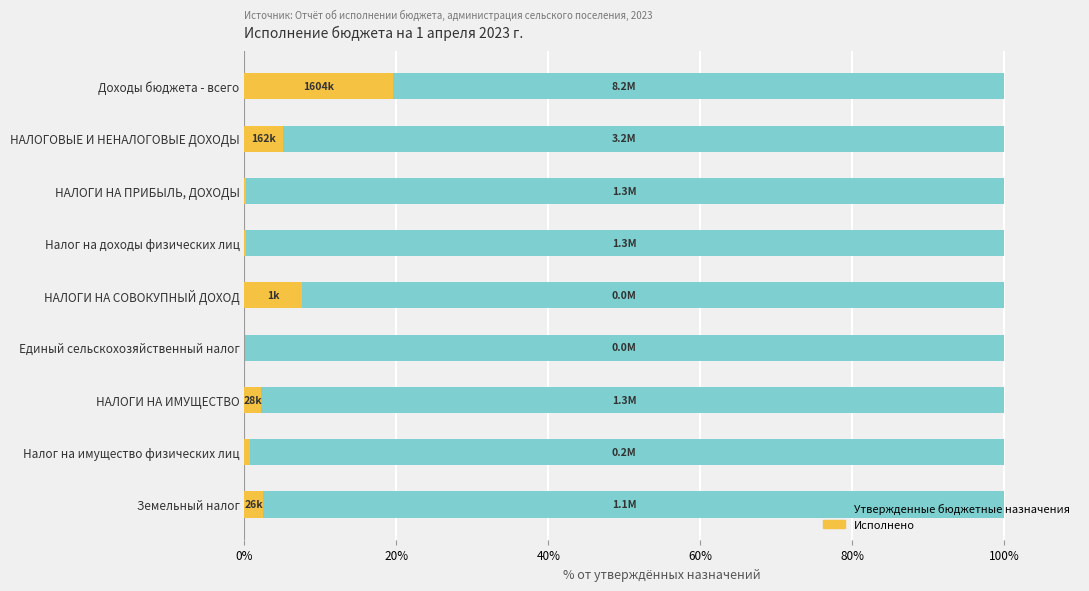

What are all the series names shown in the legend?

Утвержденные бюджетные назначения, Исполнено